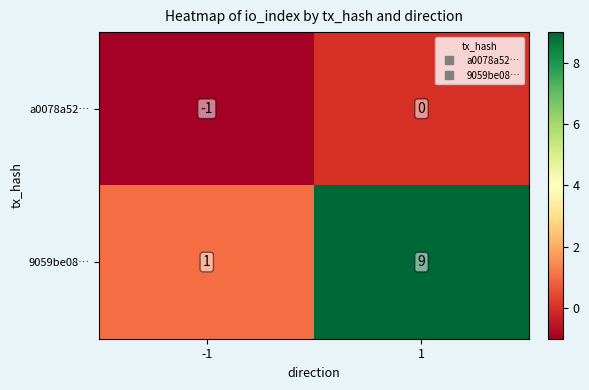

What is the average value of the 9059be08… series?

5